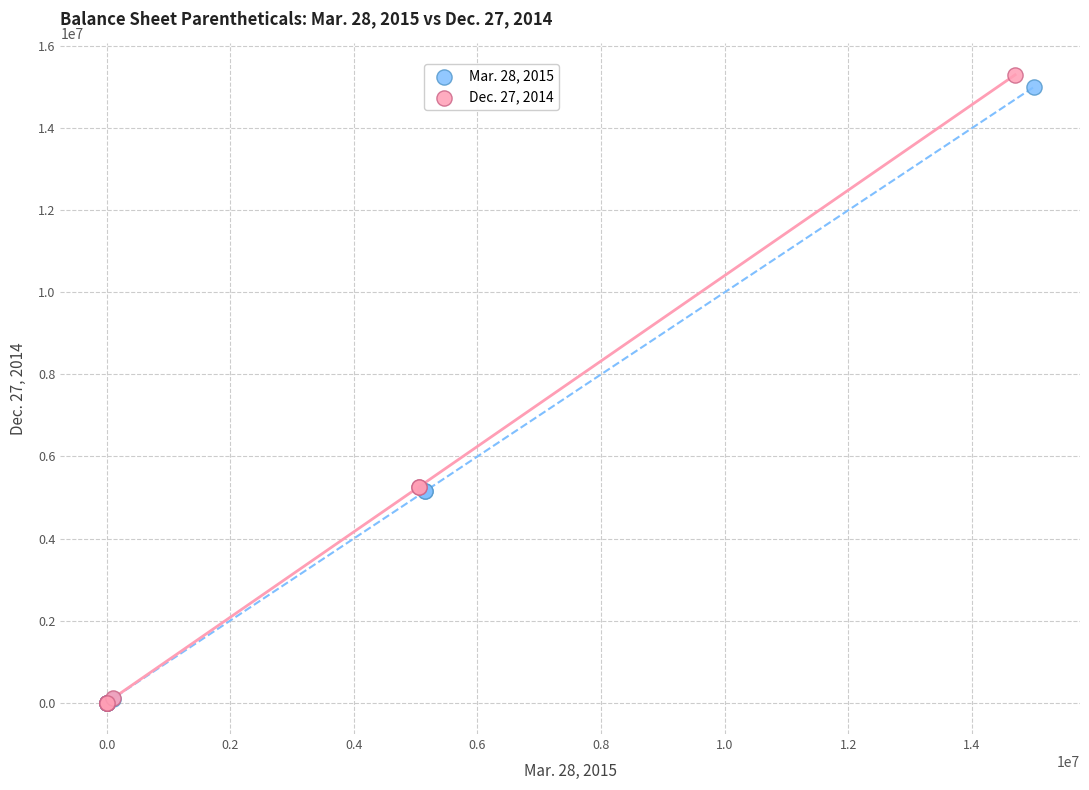

Which series reaches the maximum Y coordinate?

Dec. 27, 2014